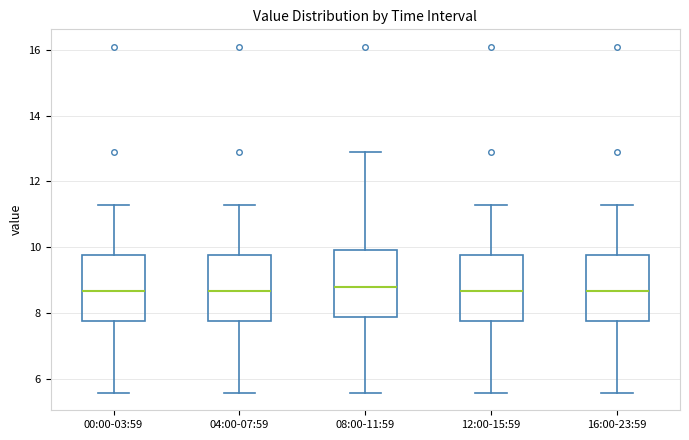

Reading left to right, transcribe this box plot: for each box, give where its median line is, the range the box spans, and where its two whiskers end, as read against the y-axis. The values are not printed on the chart, so give them approximately, as read against the axis.

00:00-03:59: median 8.6, box 7.8 to 9.8, whiskers 5.6 to 11.4
04:00-07:59: median 8.6, box 7.8 to 9.8, whiskers 5.6 to 11.4
08:00-11:59: median 8.8, box 7.8 to 10.0, whiskers 5.6 to 13.0
12:00-15:59: median 8.6, box 7.8 to 9.8, whiskers 5.6 to 11.4
16:00-23:59: median 8.6, box 7.8 to 9.8, whiskers 5.6 to 11.4